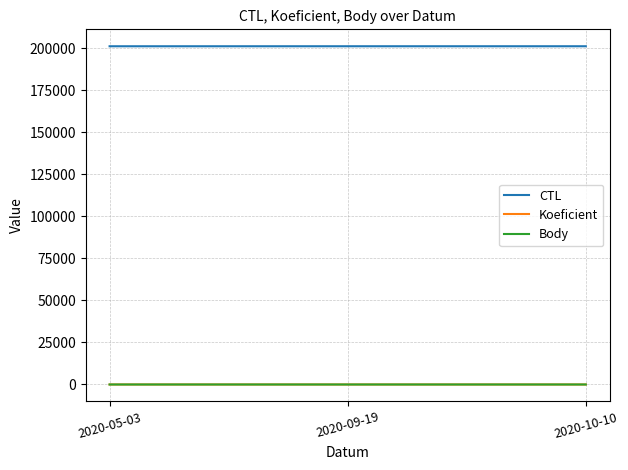

Does the chart have visible grid lines?

Yes